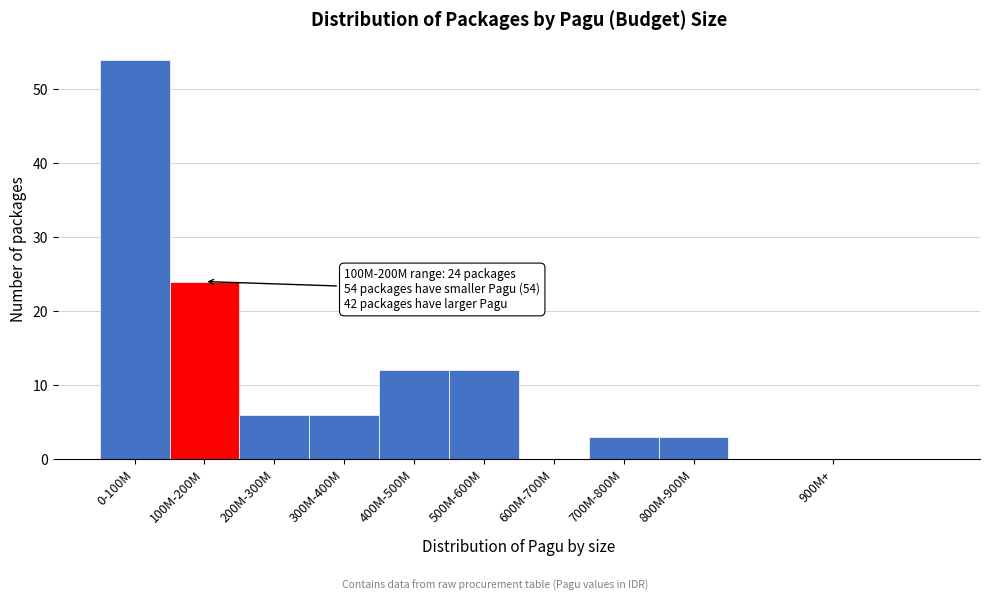

Reading left to right, transcribe all the data shown in this chart.

0-100M=54	100M-200M=24	200M-300M=6	300M-400M=6	400M-500M=12	500M-600M=12	600M-700M=0	700M-800M=3	800M-900M=3	900M+=0